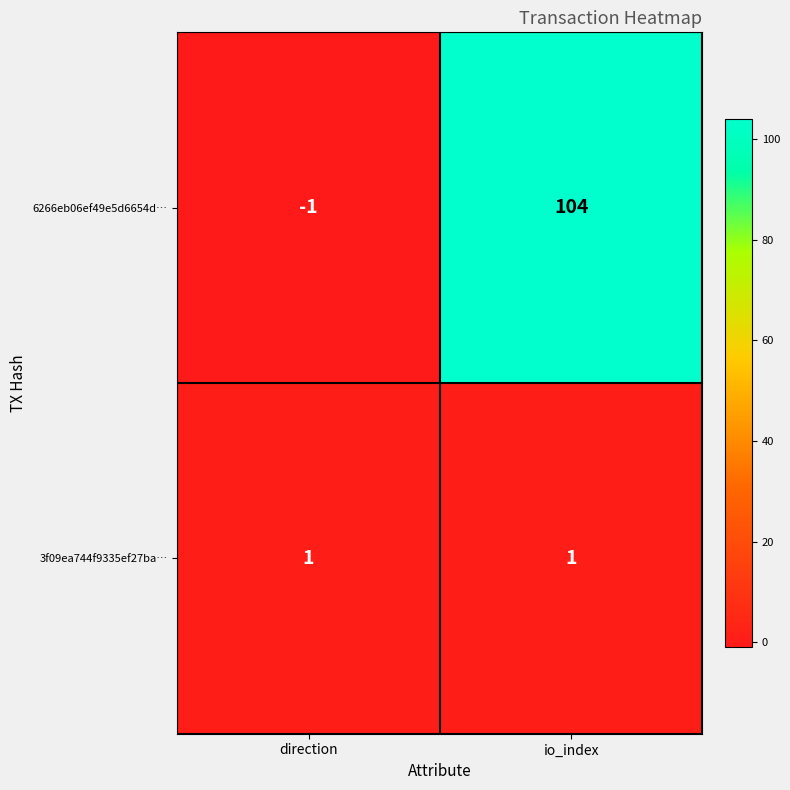

At which category is the sum across all series the highest?

io_index